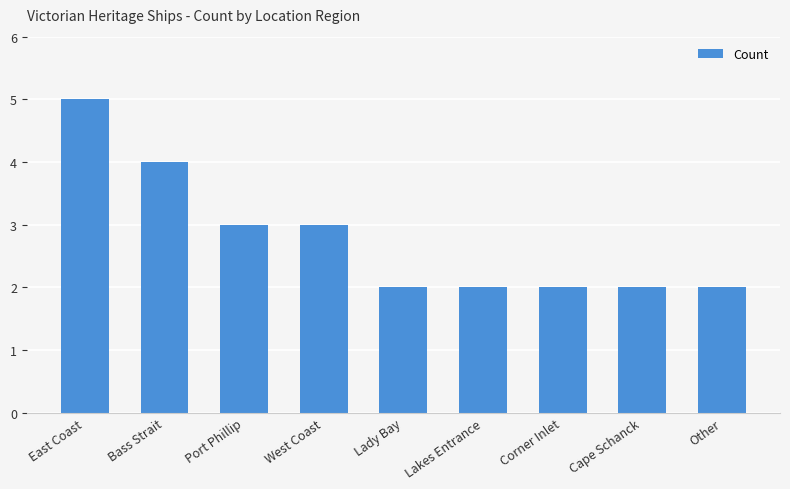

Between Lakes Entrance and Bass Strait, which is larger?

Bass Strait